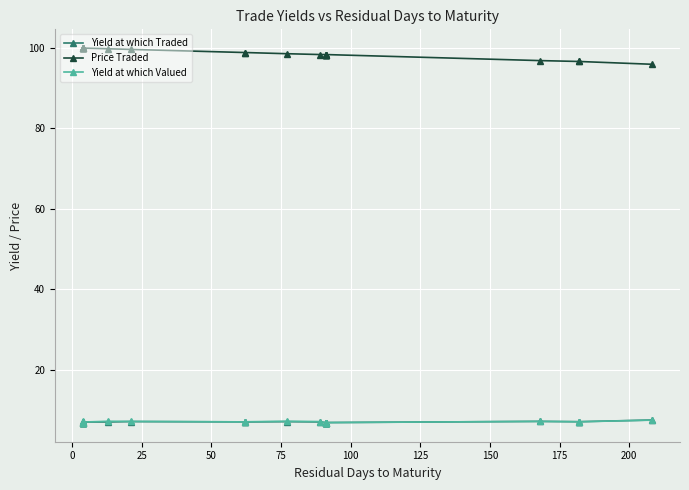

What is the difference between the second highest and minimum values in the Price Traded series?

4.0